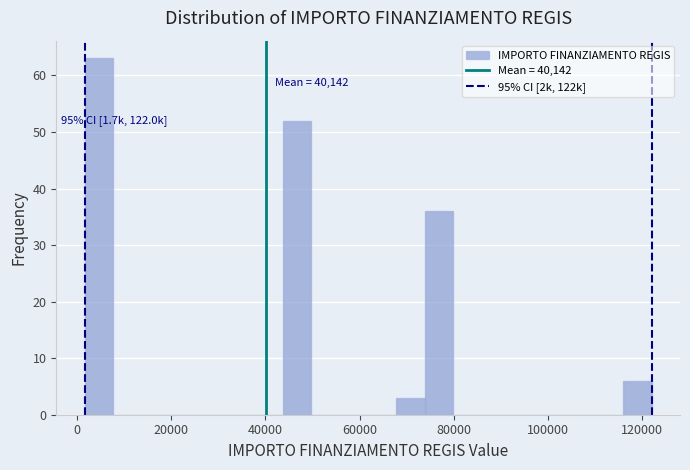

Read against the x-axis, roughly where is the centre of the tallest bar?

4000